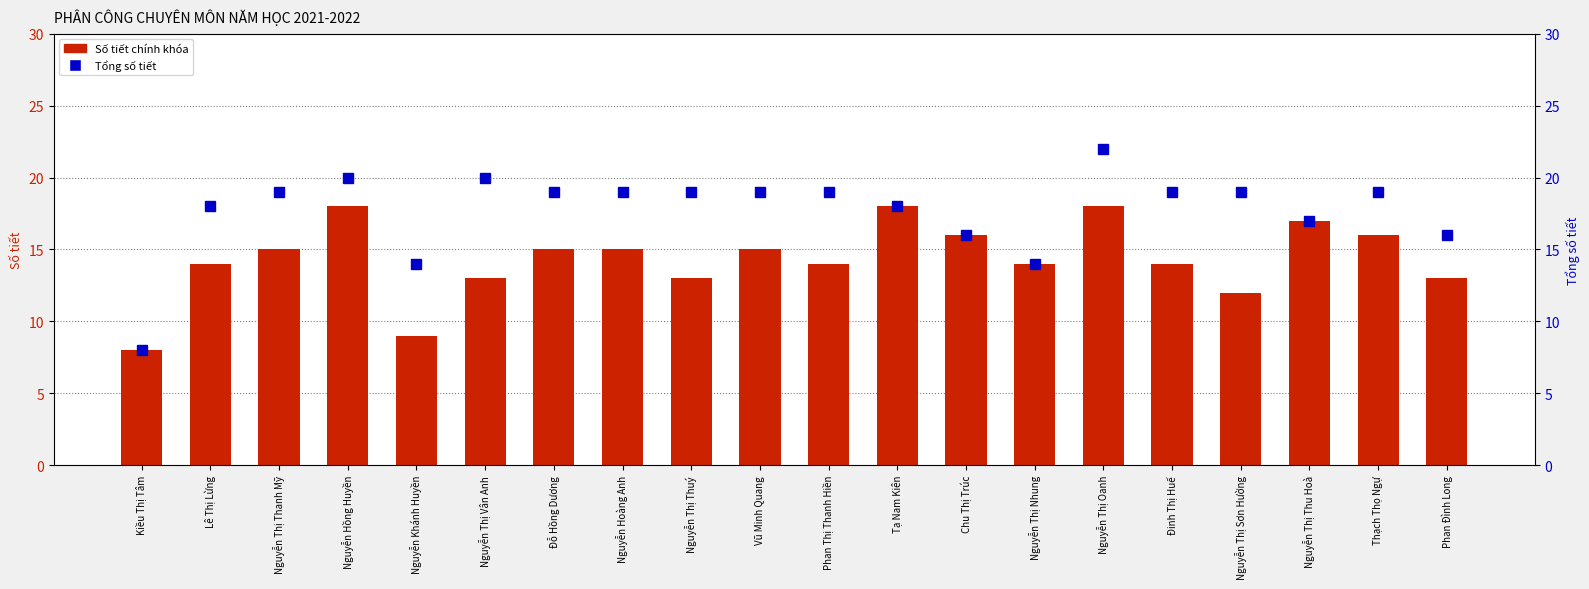

At Chu Thị Trúc, list the series in order from largest to smallest.

Số tiết chính khóa, Tổng số tiết